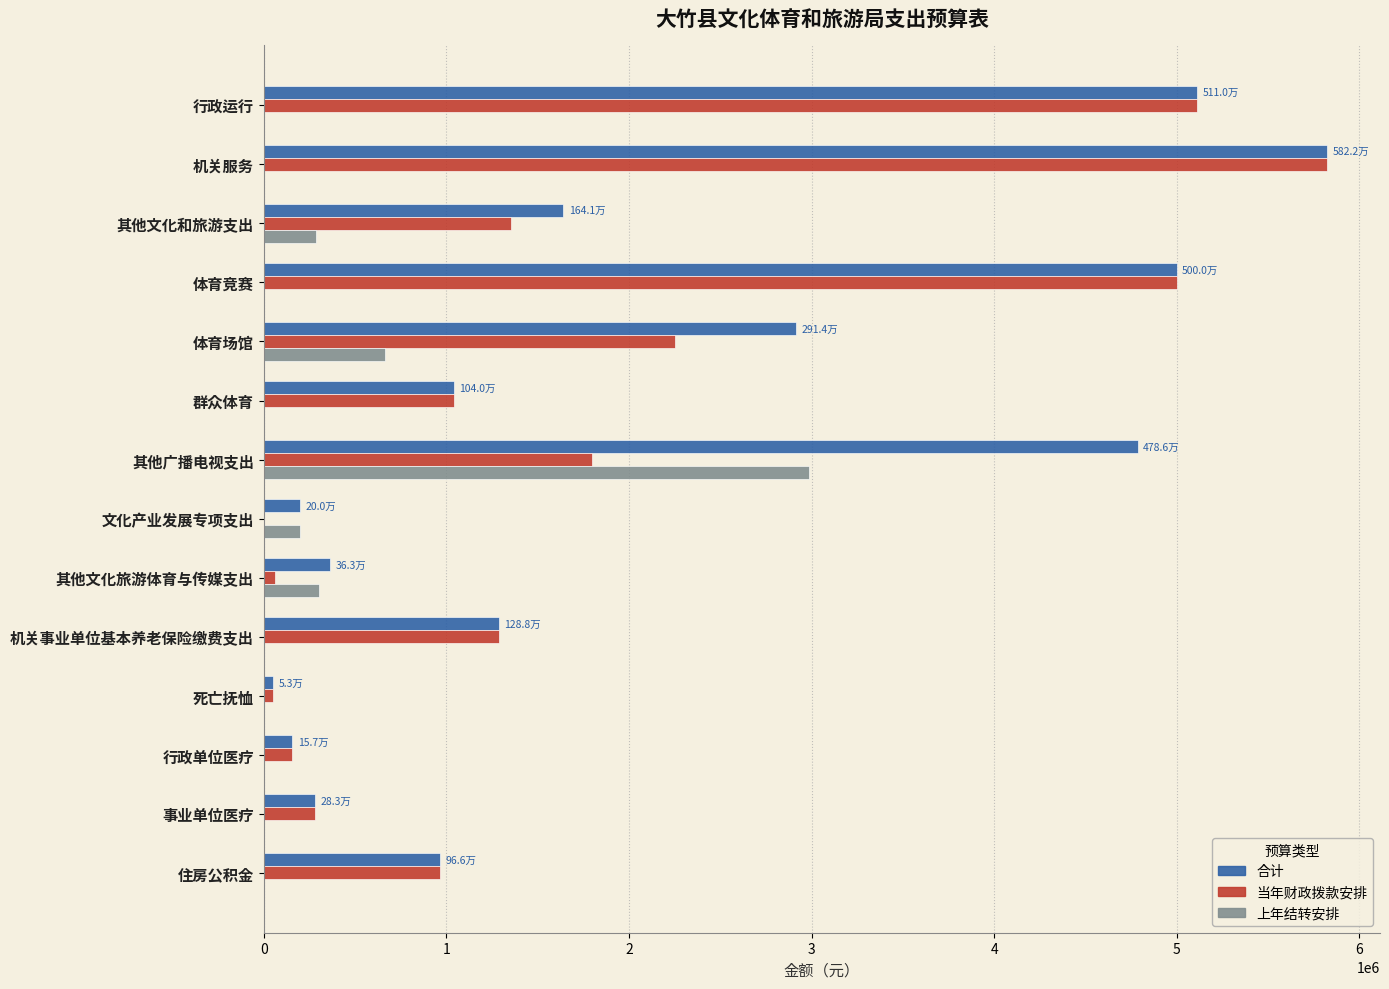

The value of 合计 at 行政运行 is 1187683.4. True or false?

False